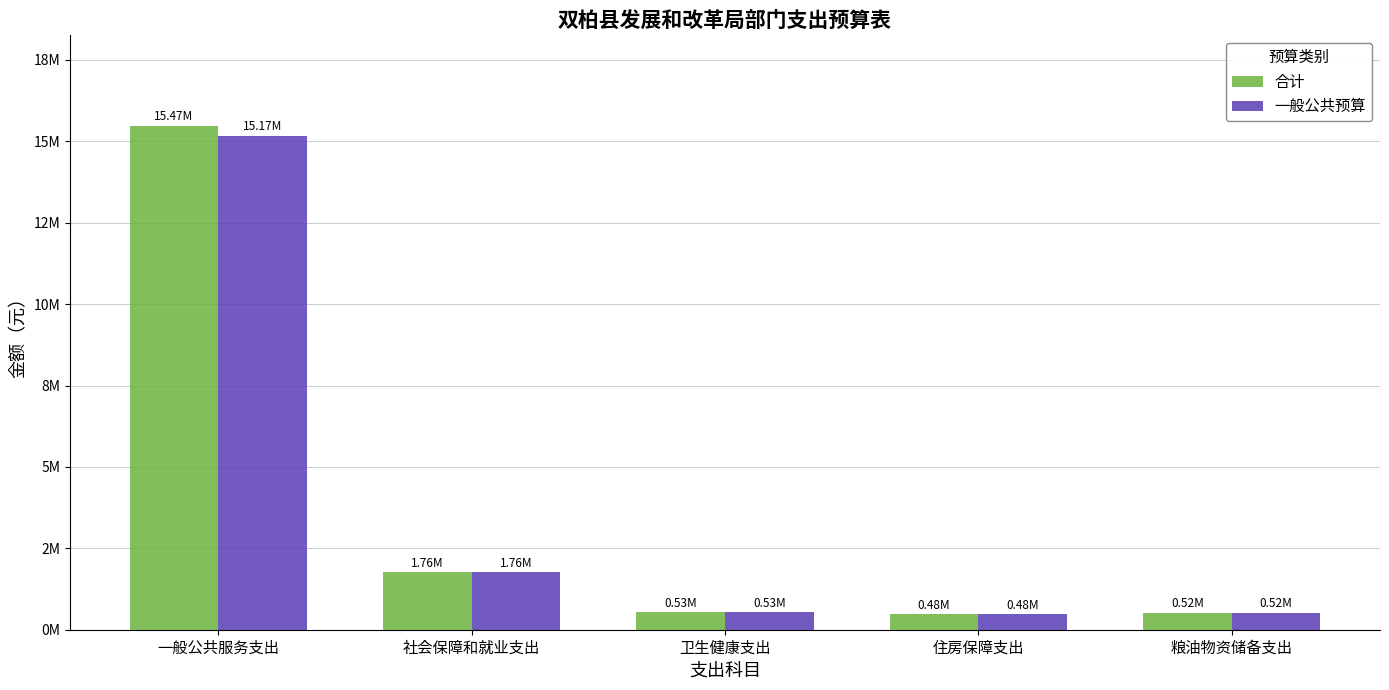

What are all the series names shown in the legend?

合计, 一般公共预算